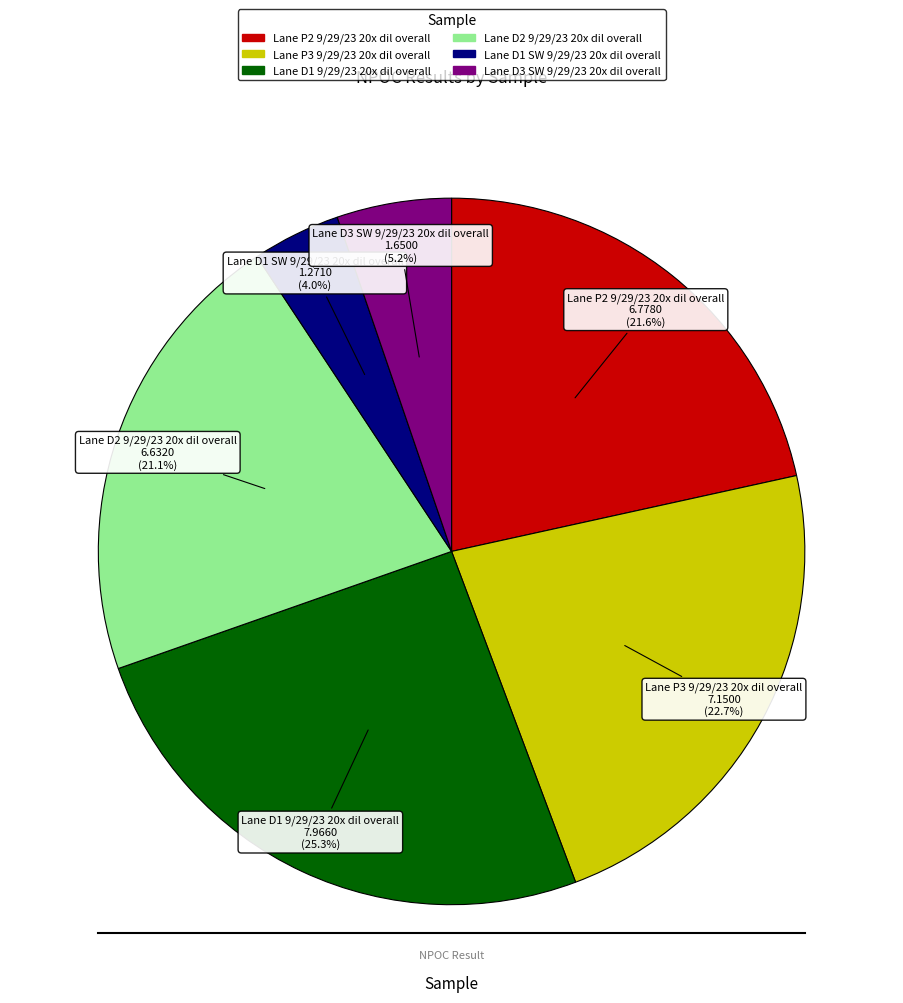

Between Lane D1 SW 9/29/23 20x dil overall and Lane P2 9/29/23 20x dil overall, which is larger?

Lane P2 9/29/23 20x dil overall